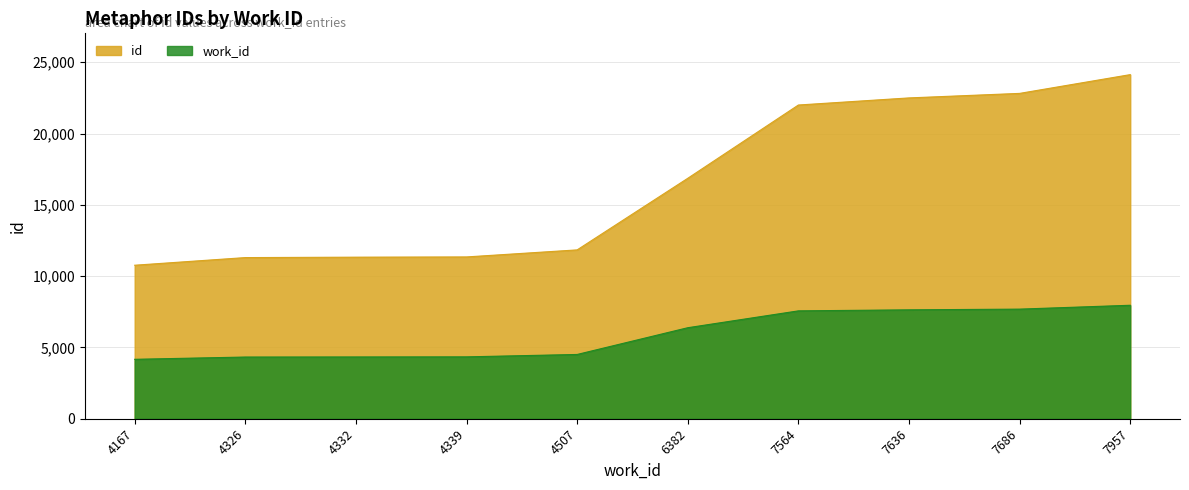

What are all the series names shown in the legend?

id, work_id